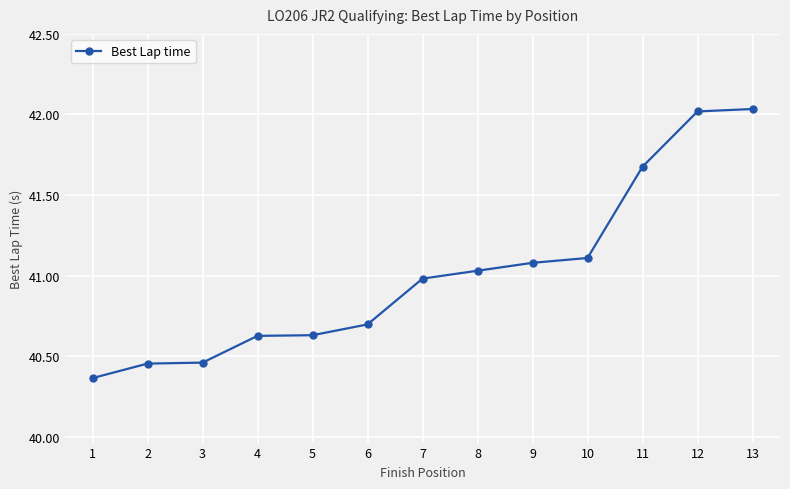

How many data points does each series have?

13